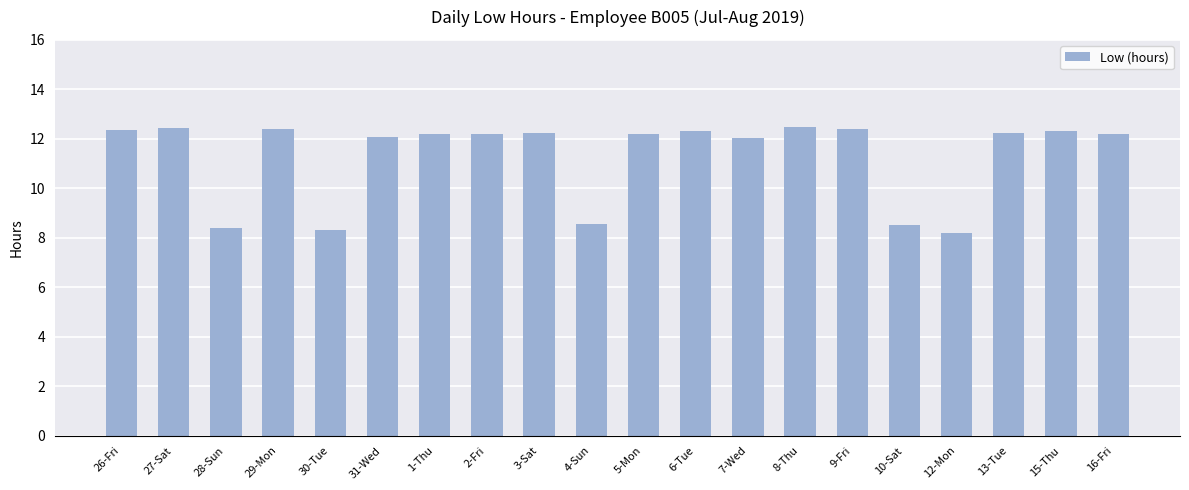

True or false: the data shows 8.5 at 10-Sat.

True